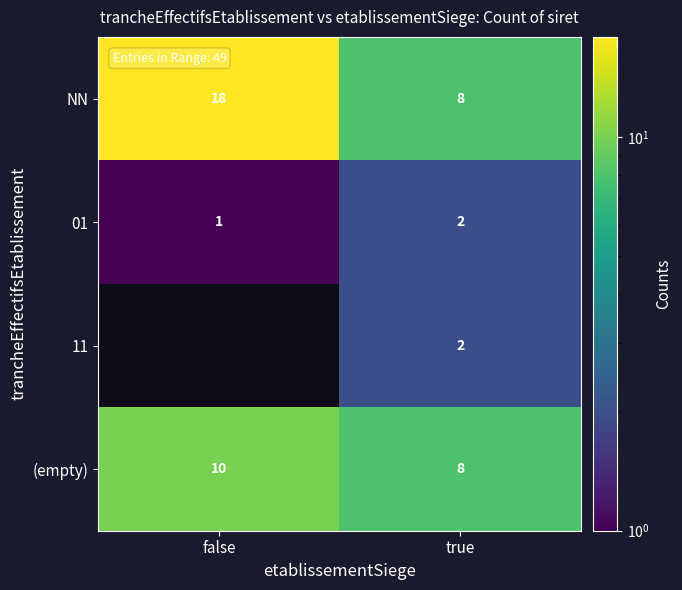

List the labels in order of (empty) value, largest first.

false, true